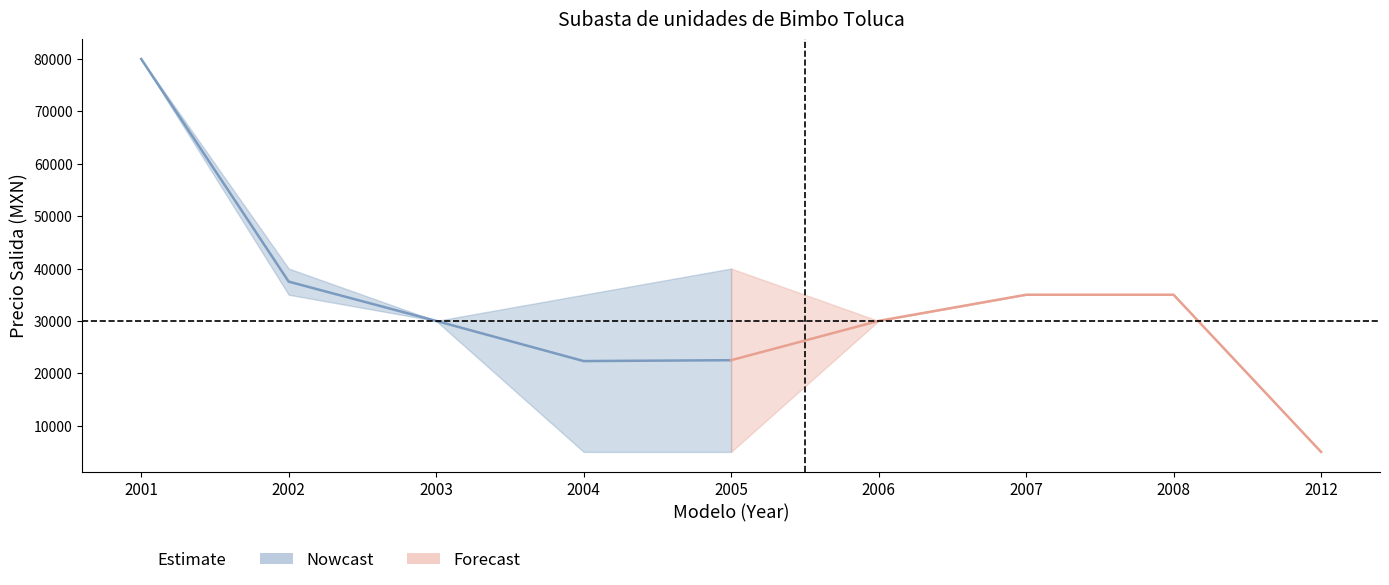

Reading right to left, what are all the values shown in this chart?

Precio Salida (avg): 2012=5000	2008=35000	2007=35000	2006=30000	2005=22500	2004=22333	2003=30000	2002=37500	2001=80000
Precio Upper: 2012=5000	2008=35000	2007=35000	2006=30000	2005=40000	2004=35000	2003=30000	2002=40000	2001=80000
Precio Lower: 2012=5000	2008=35000	2007=35000	2006=30000	2005=5000	2004=5000	2003=30000	2002=35000	2001=80000